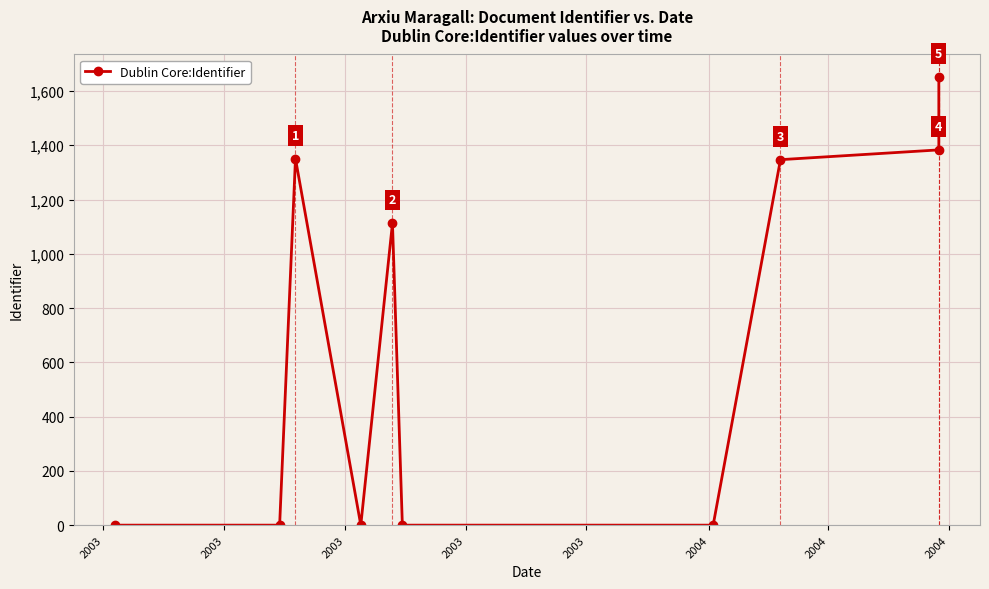

Where is the data nearest to the value 826?

2003